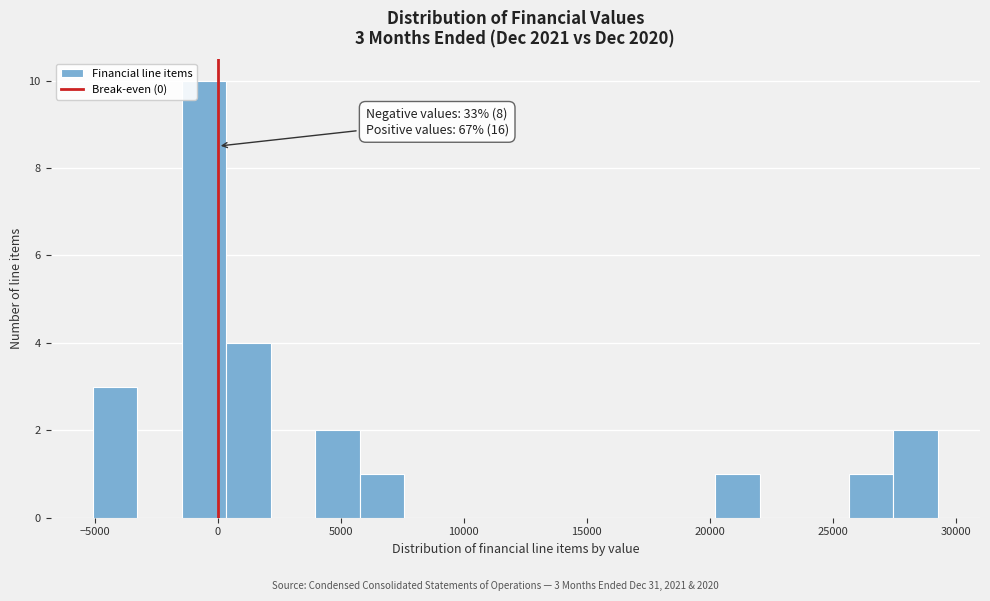

Around what value on the x-axis is the tallest bar? Give the approximate position of its centre, as read against the axis.

-500